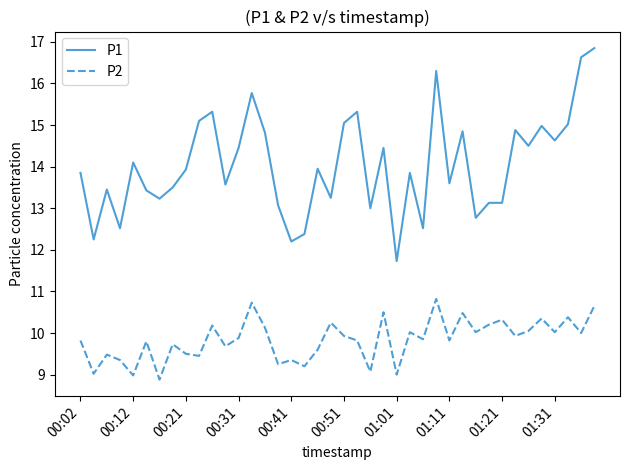

What is the lowest value of the P1 series?

11.7